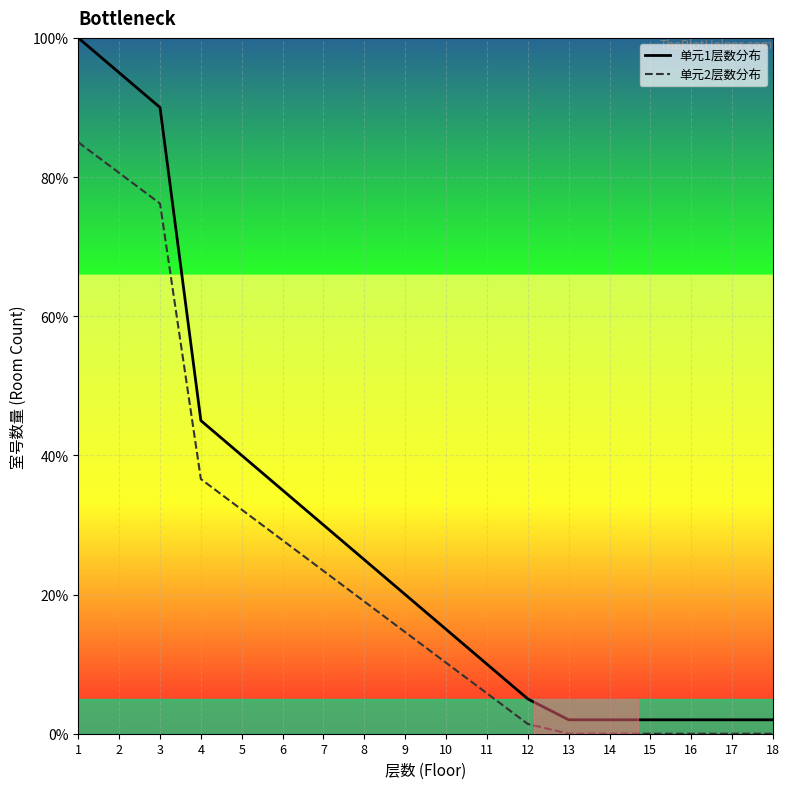

True or false: 单元1层数分布 and 单元2层数分布 intersect in this chart.

False